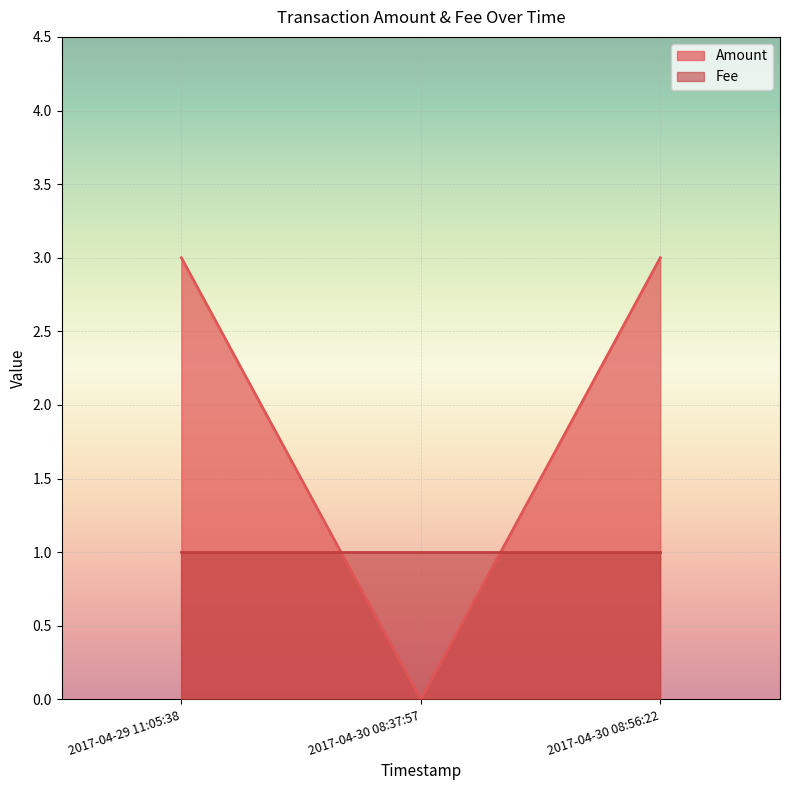

What is the average value?

2